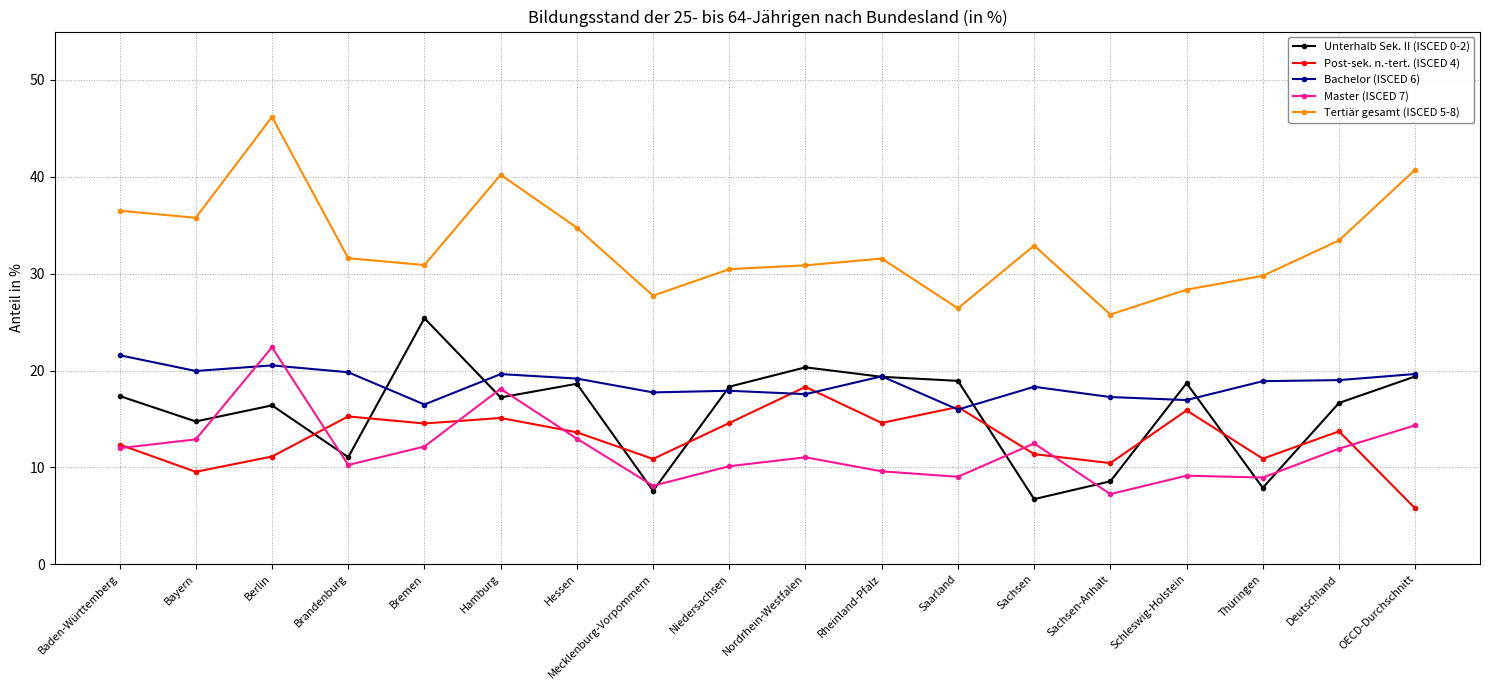

How many categories are shown in the chart?

18